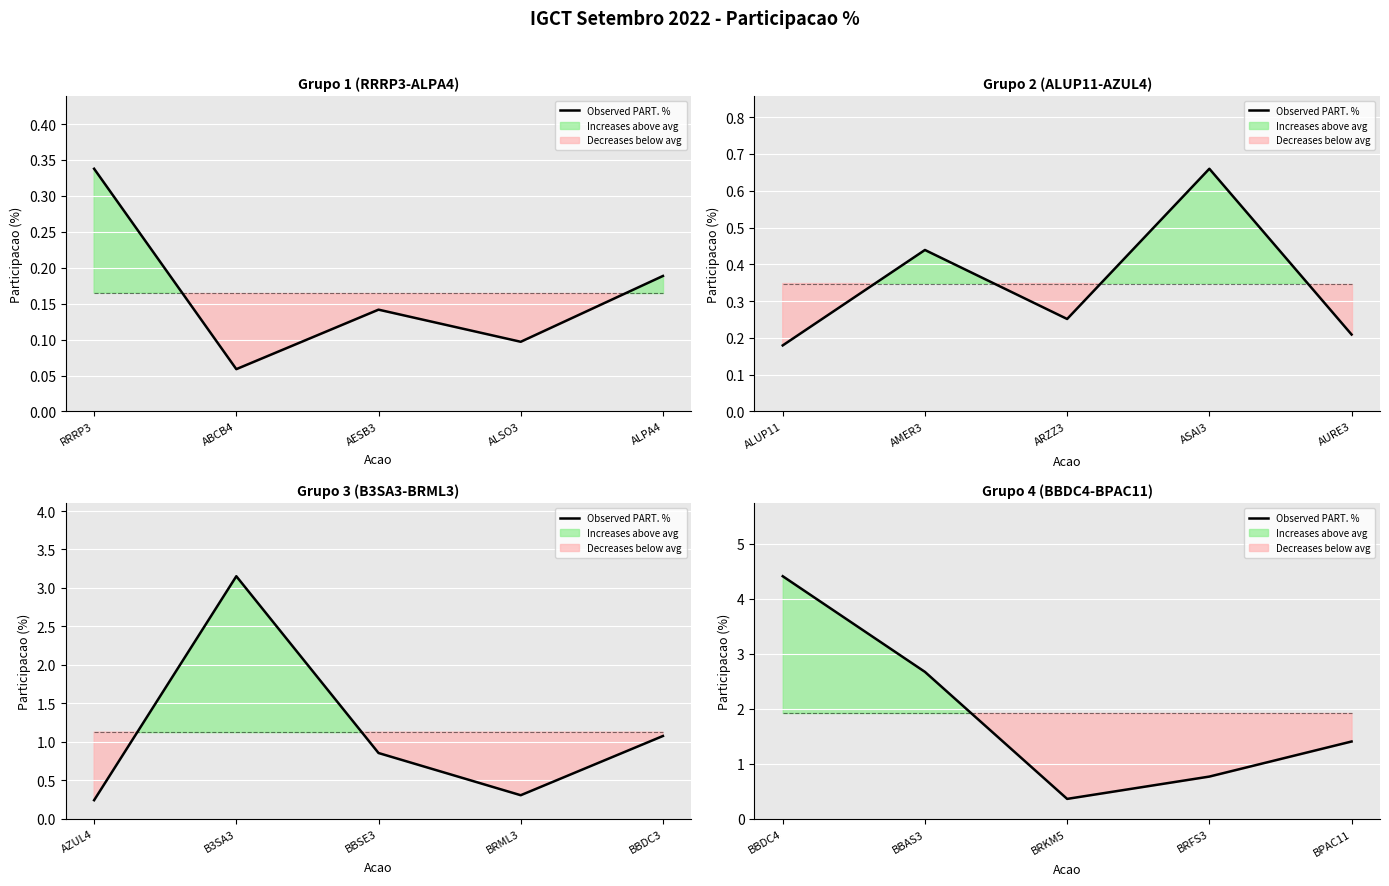

The chart shows a value of 4.6 at BBAS3. True or false?

False